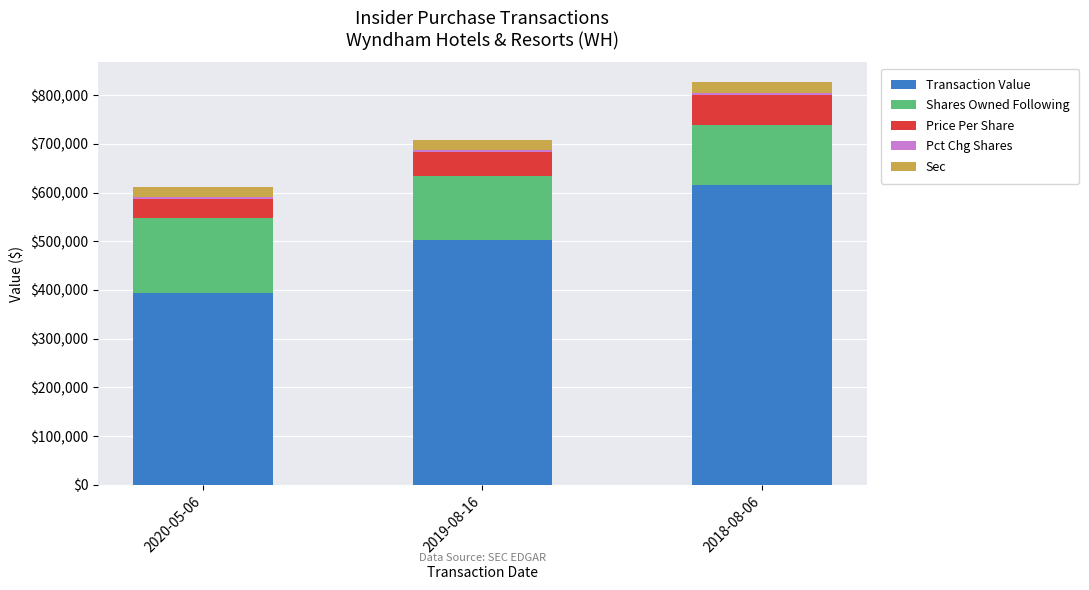

How many data points does each series have?

3